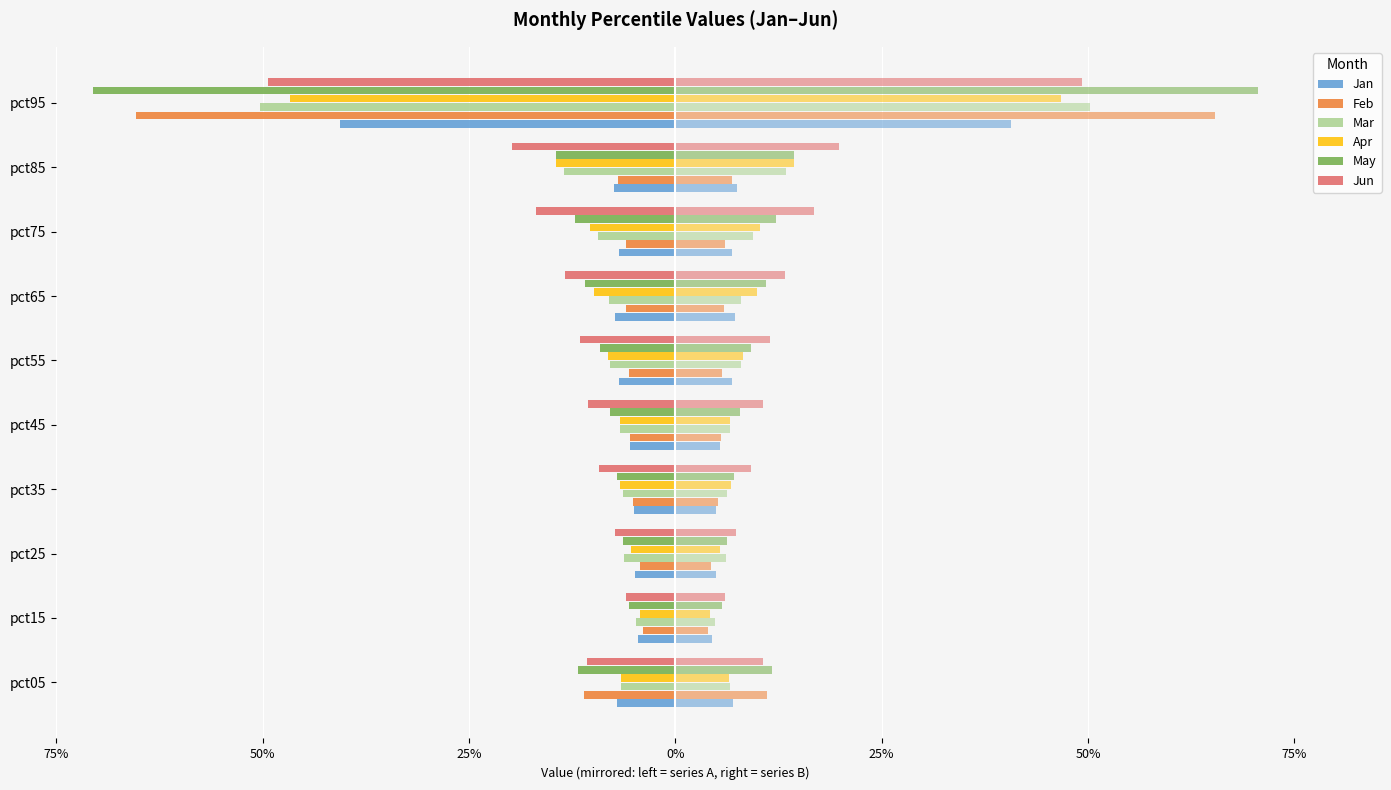

True or false: Jan has a value of -0.1 at pct65.

True